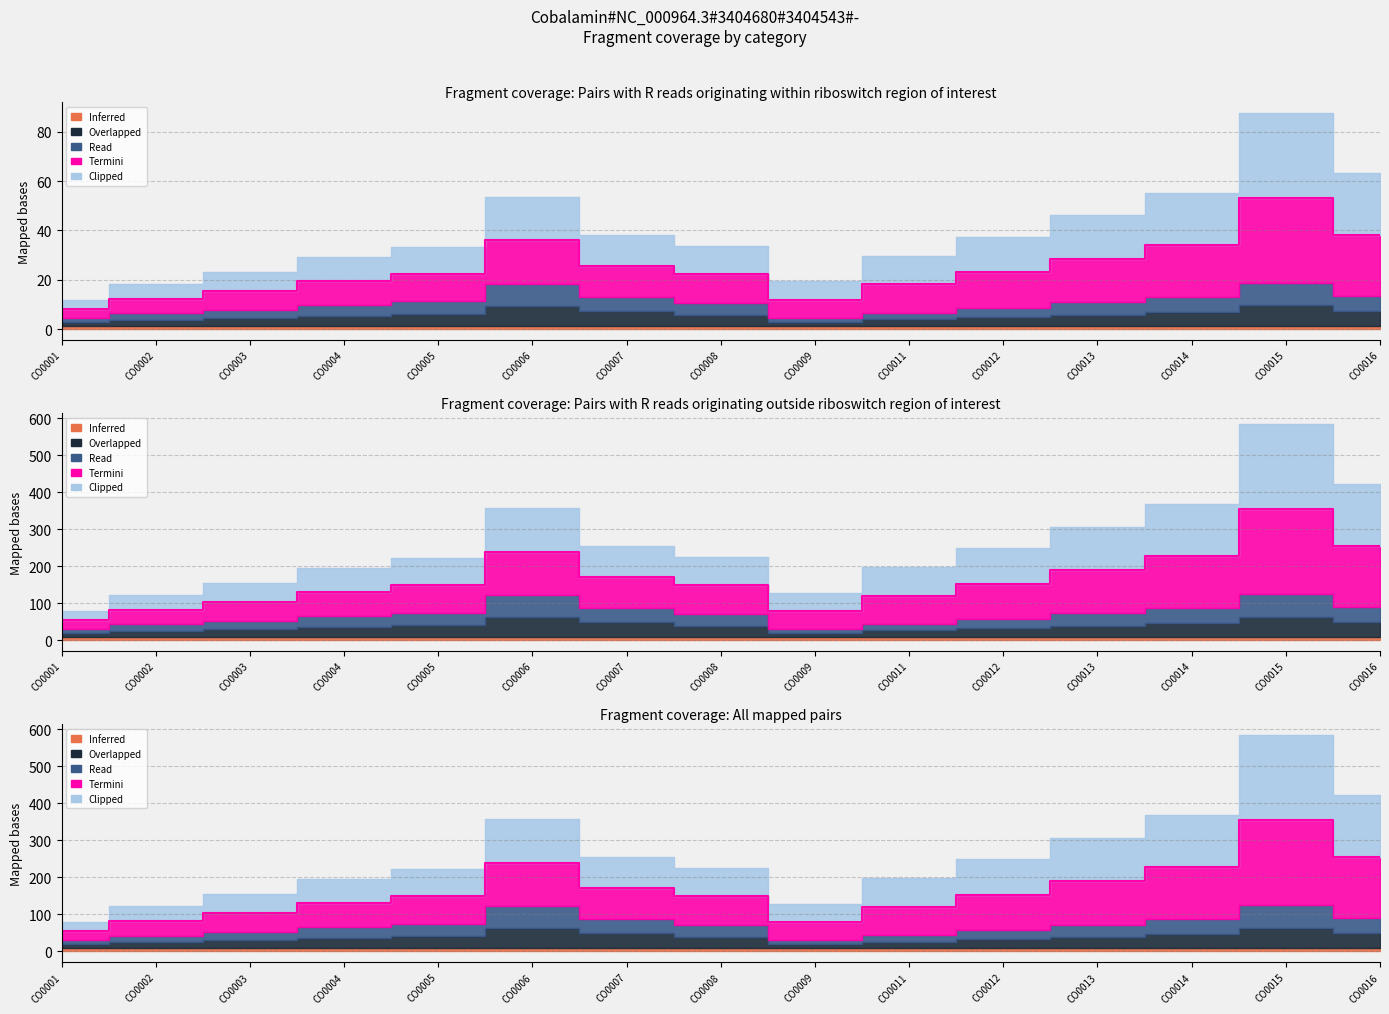

How many data points does each series have?

15